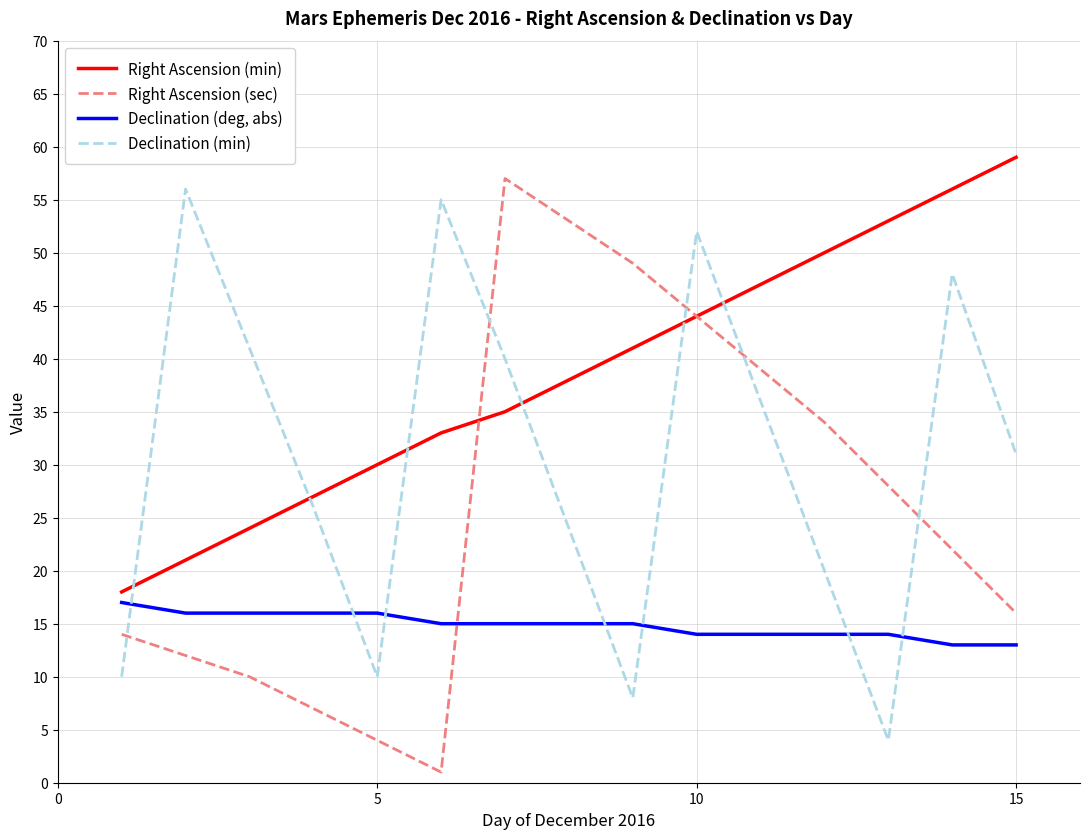

Rank the series by their average value, from highest to lowest.

Right Ascension (min), Declination (min), Right Ascension (sec), Declination (deg, abs)